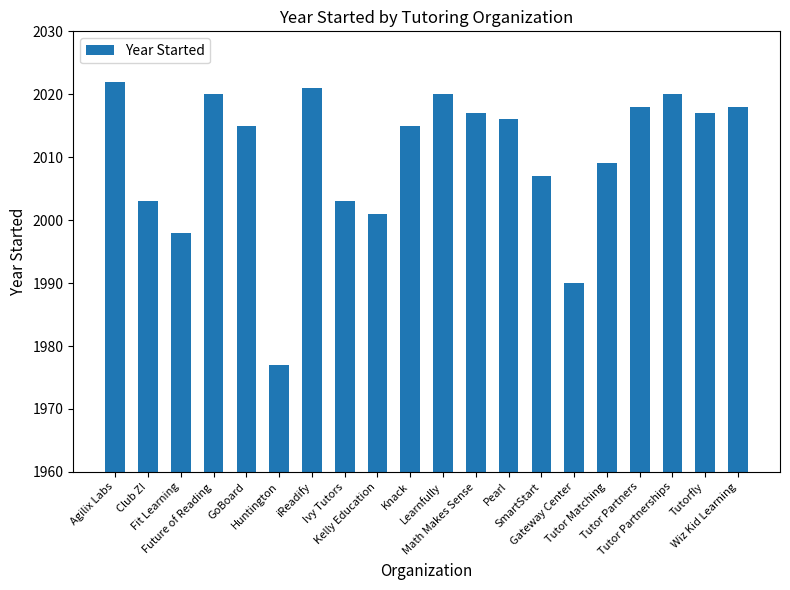

What is the minimum value shown in the chart?

1977